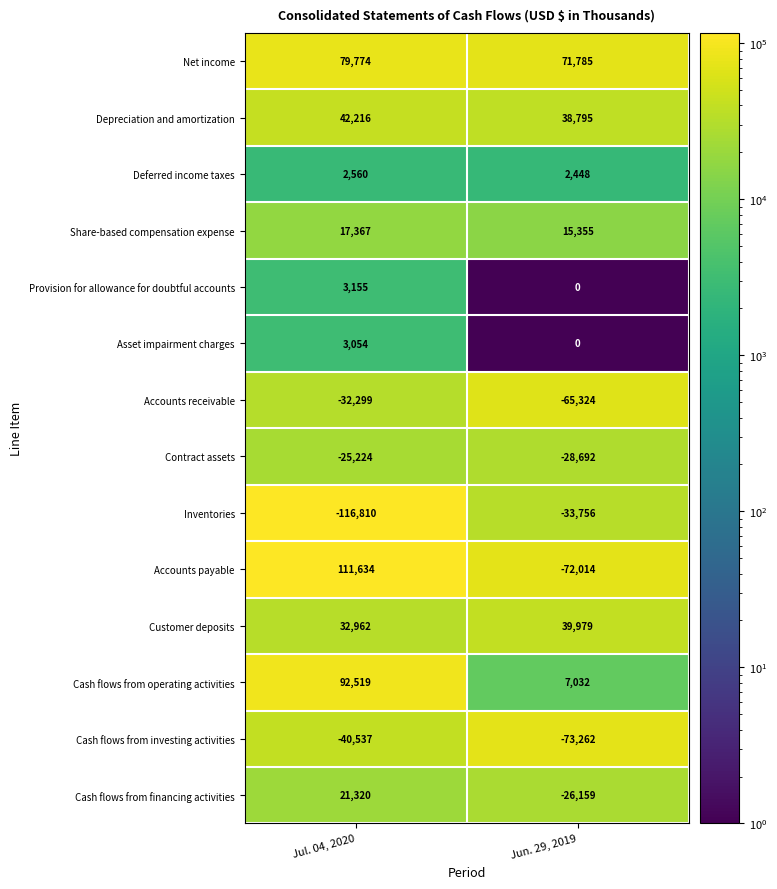

What is the difference between the Asset impairment charges values at Jul. 04, 2020 and Jun. 29, 2019?

3054